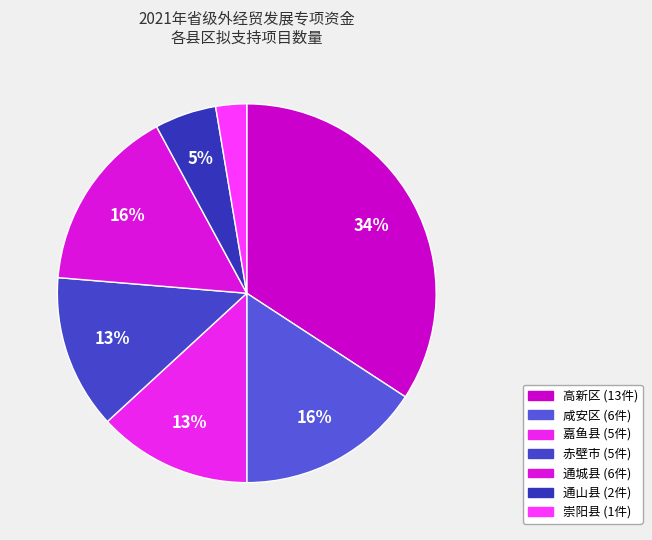

Approximately how many times larger is the value at 通山县 compared to 高新区?

0.2